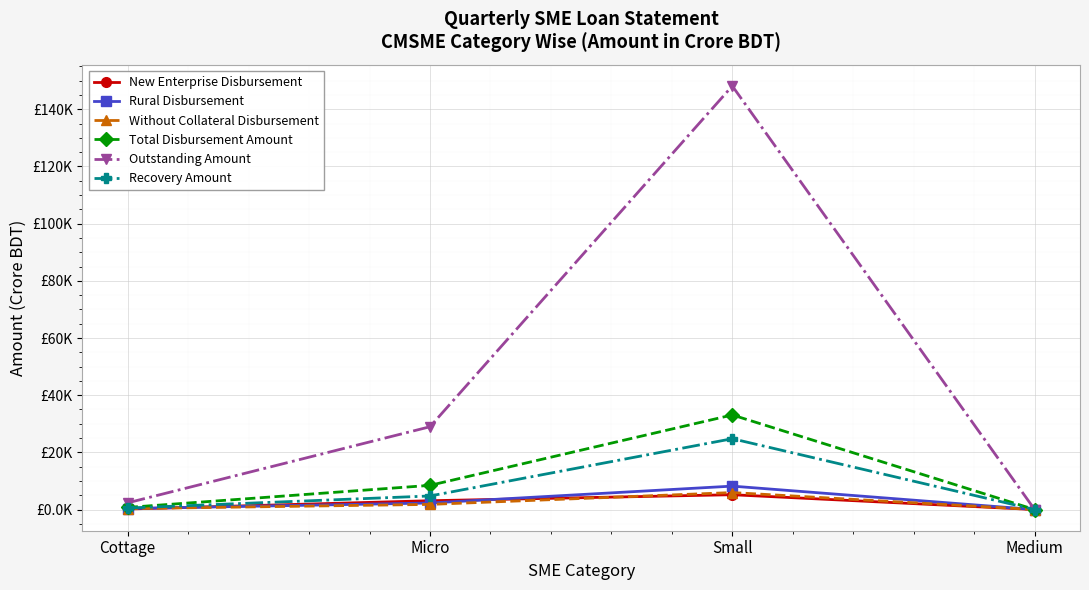

Reading right to left, extract all data points from this chart.

New Enterprise Disbursement: Medium=0.0	Small=5186.9	Micro=3085.6	Cottage=179.5
Rural Disbursement: Medium=0.0	Small=8194.1	Micro=2288.4	Cottage=365.2
Without Collateral Disbursement: Medium=0.0	Small=5937.5	Micro=1800.9	Cottage=318.8
Total Disbursement Amount: Medium=0.0	Small=33089.8	Micro=8458.1	Cottage=741.5
Outstanding Amount: Medium=0.0	Small=148152.8	Micro=28960.1	Cottage=2343.7
Recovery Amount: Medium=0.0	Small=24777.0	Micro=4747.0	Cottage=530.8